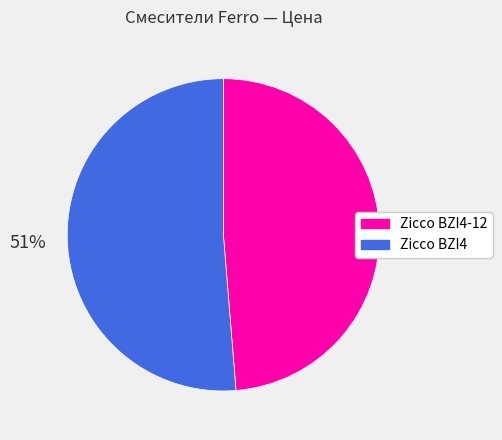

Between Zicco BZI4-12 and Zicco BZI4, which is larger?

Zicco BZI4